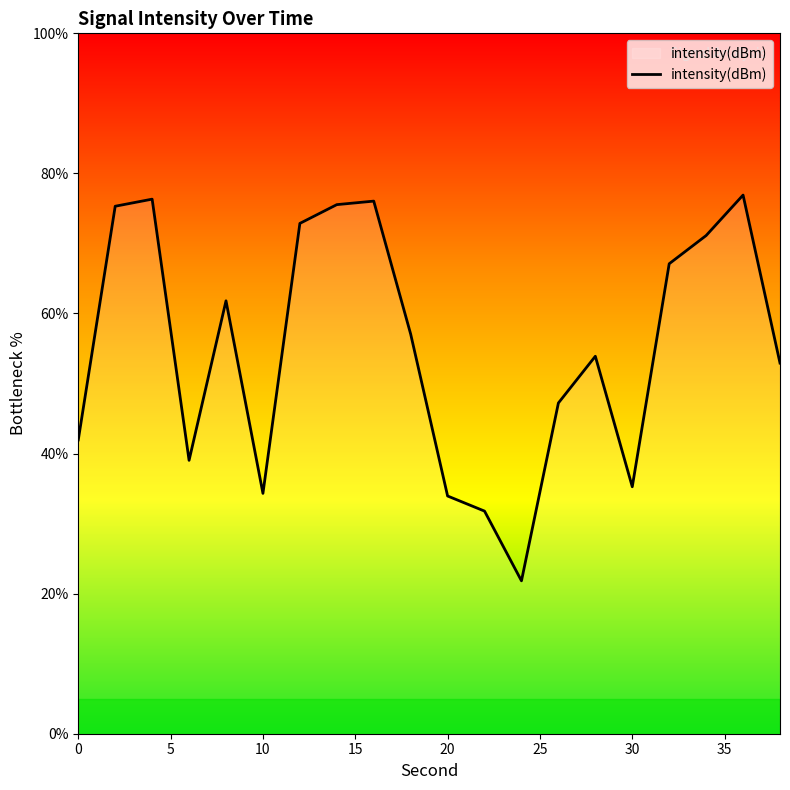

How many interior local peaks (higher than both neighbors) does the data have?

5